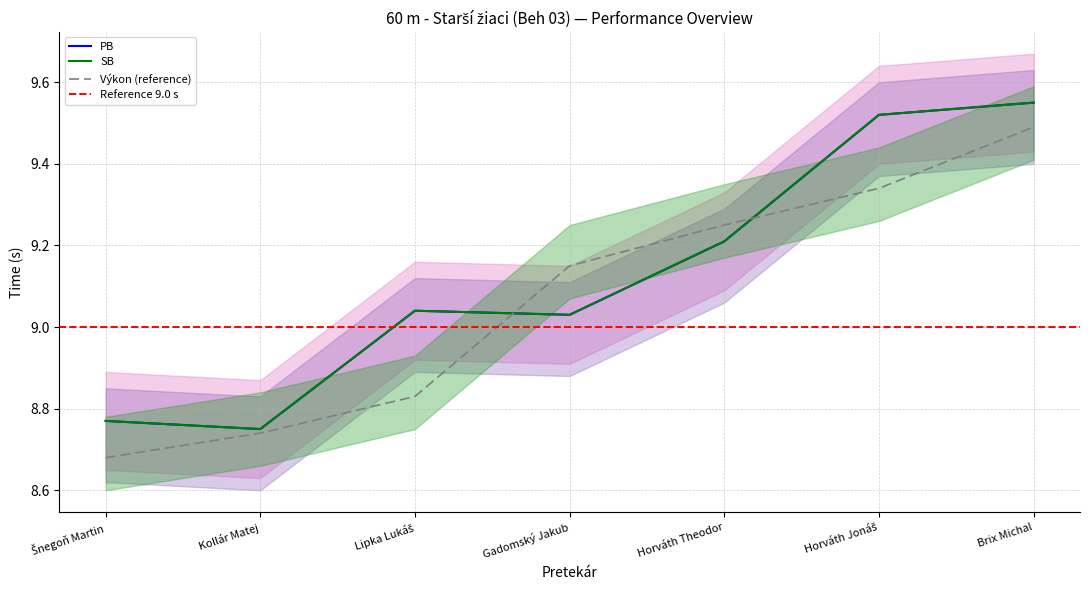

Reading left to right, what are all the values shown in this chart?

PB: Šnegoň Martin=8.8	Kollár Matej=8.8	Lipka Lukáš=9.0	Gadomský Jakub=9.0	Horváth Theodor=9.2	Horváth Jonáš=9.5	Brix Michal=9.6
SB: Šnegoň Martin=8.8	Kollár Matej=8.8	Lipka Lukáš=9.0	Gadomský Jakub=9.0	Horváth Theodor=9.2	Horváth Jonáš=9.5	Brix Michal=9.6
Výkon: Šnegoň Martin=8.7	Kollár Matej=8.7	Lipka Lukáš=8.8	Gadomský Jakub=9.2	Horváth Theodor=9.2	Horváth Jonáš=9.3	Brix Michal=9.5